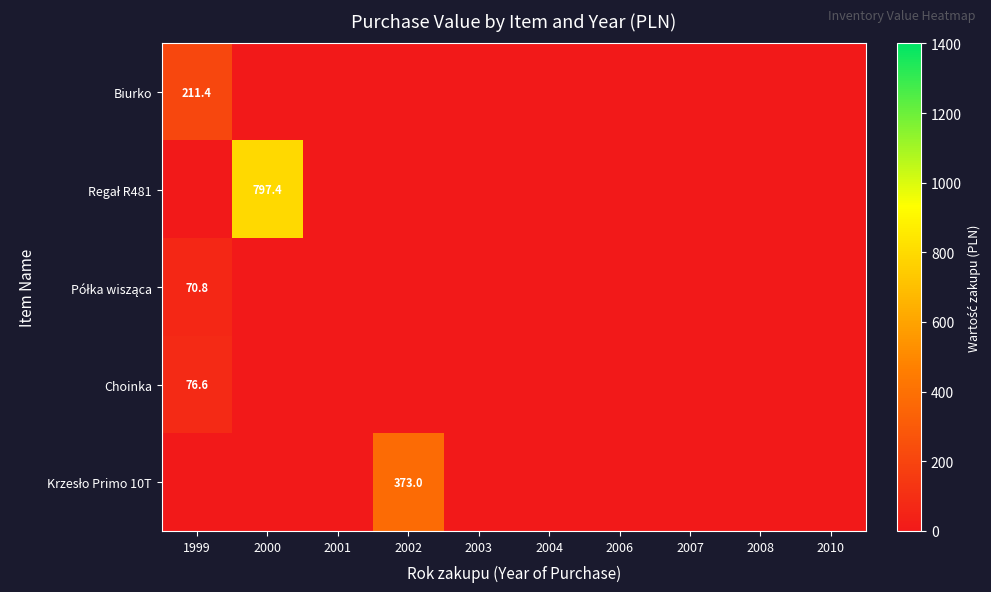

Count the number of data series in this chart.

5